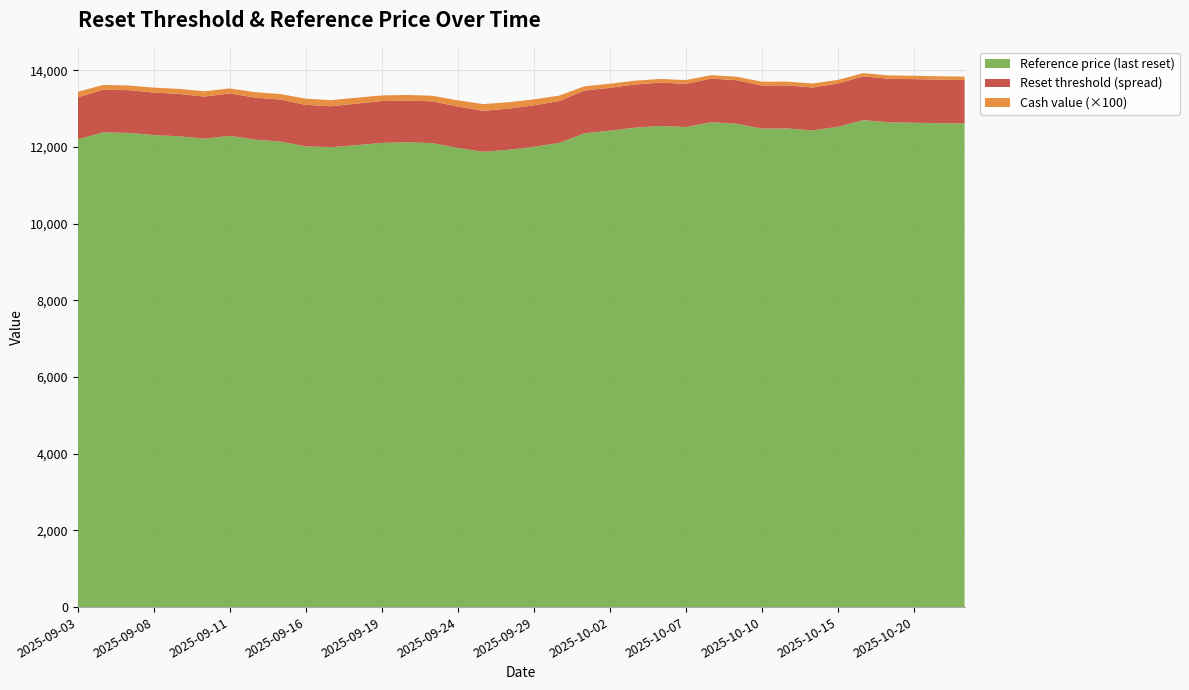

Reading left to right, list all the values displayed in this chart.

Reference price (last reset): 12200.0	12383.5	12370.6	12312.6	12281.1	12217.5	12292.7	12193.9	12144.3	12018.7	11999.0	12049.1	12109.7	12126.1	12102.6	11978.8	11875.8	11929.8	12006.7	12109.4	12360.1	12427.2	12507.2	12551.4	12521.8	12648.1	12609.1	12481.4	12484.8	12434.8	12529.6	12702.1	12644.5	12635.0	12622.7	12614.4
Reset threshold: 13298.0	13498.0	13483.9	13420.8	13386.4	13317.0	13399.1	13291.3	13237.3	13100.3	13063.4	13133.6	13199.5	13215.5	13191.8	13056.9	12944.6	13003.5	13087.3	13199.3	13472.5	13545.6	13632.8	13681.0	13648.8	13786.4	13744.0	13604.7	13608.4	13553.9	13657.2	13845.3	13782.5	13772.2	13758.7	13749.7
Cash value: 1.4	1.2	1.2	1.3	1.3	1.4	1.3	1.4	1.5	1.6	1.6	1.5	1.5	1.4	1.5	1.6	1.8	1.7	1.6	1.4	1.1	1.1	1.0	1.0	1.0	0.9	0.9	1.0	1.0	1.0	1.0	0.8	0.9	0.9	0.9	0.9